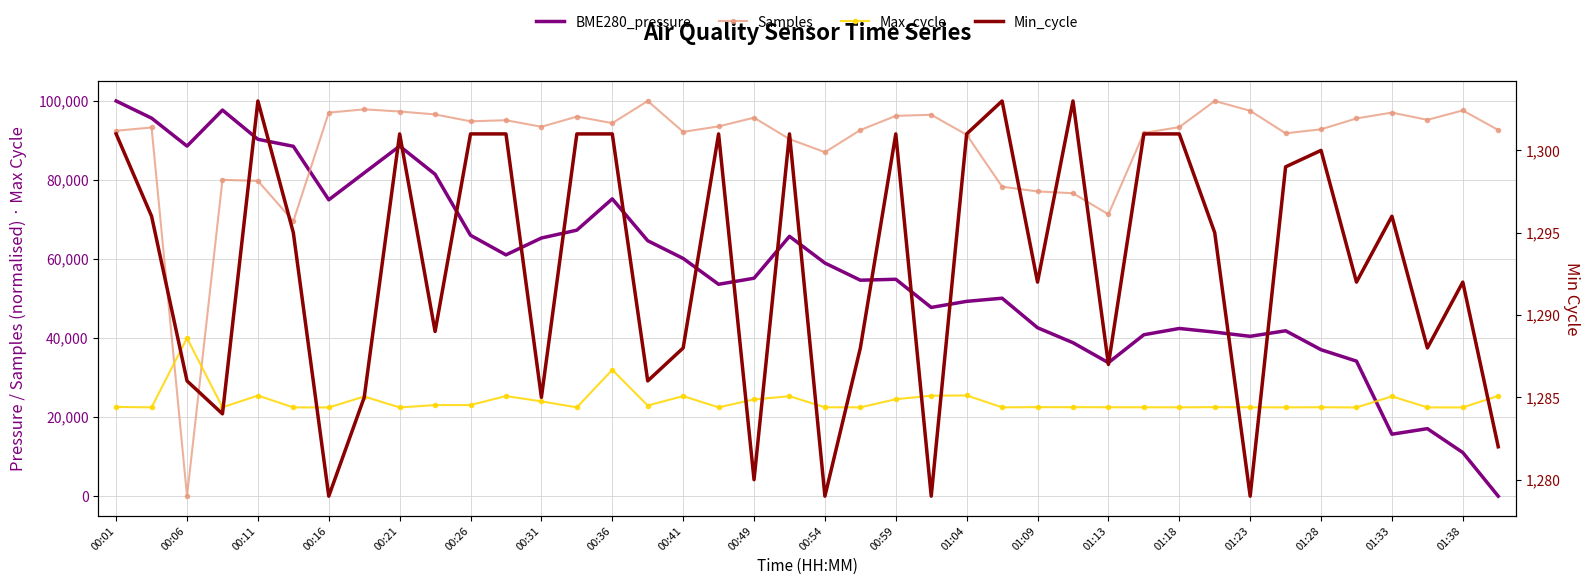

What is the maximum value shown in the chart?

100000.0